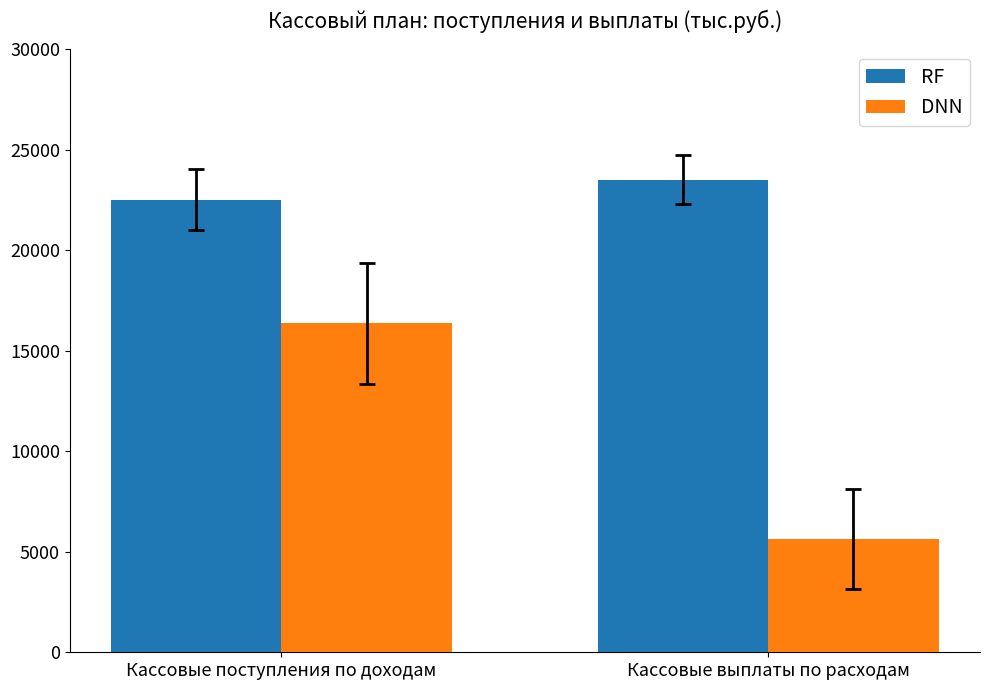

Rank the series by their average value, from lowest to highest.

DNN, RF